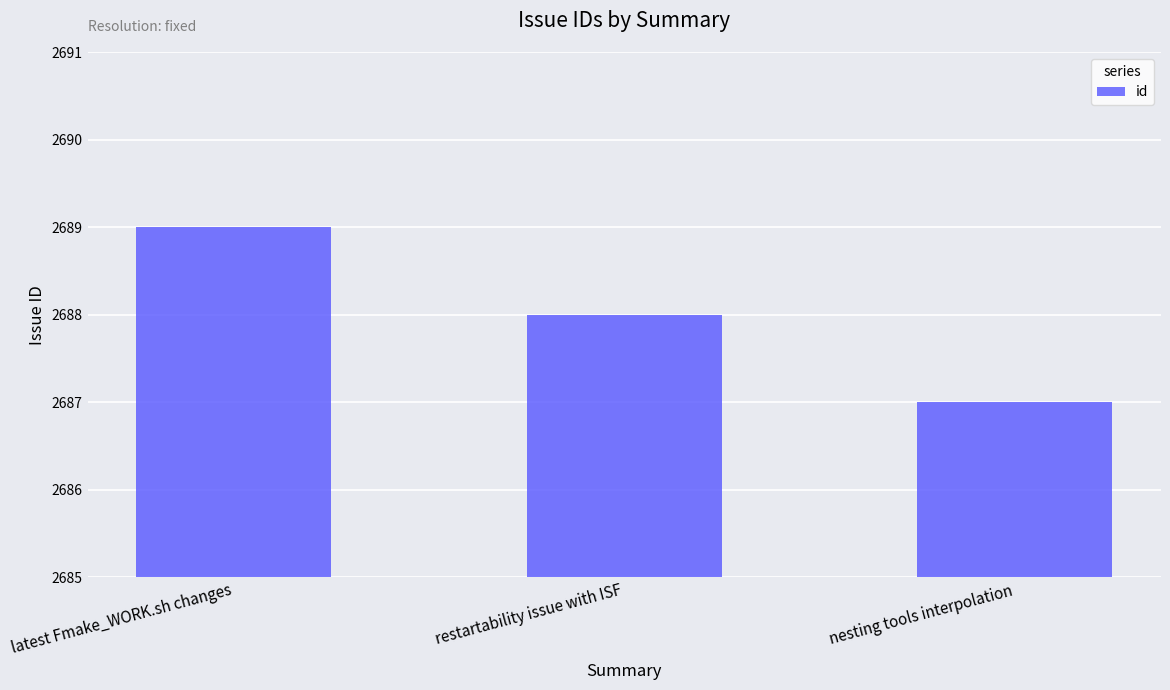

The value at latest Fmake_WORK.sh changes is 2689. True or false?

True